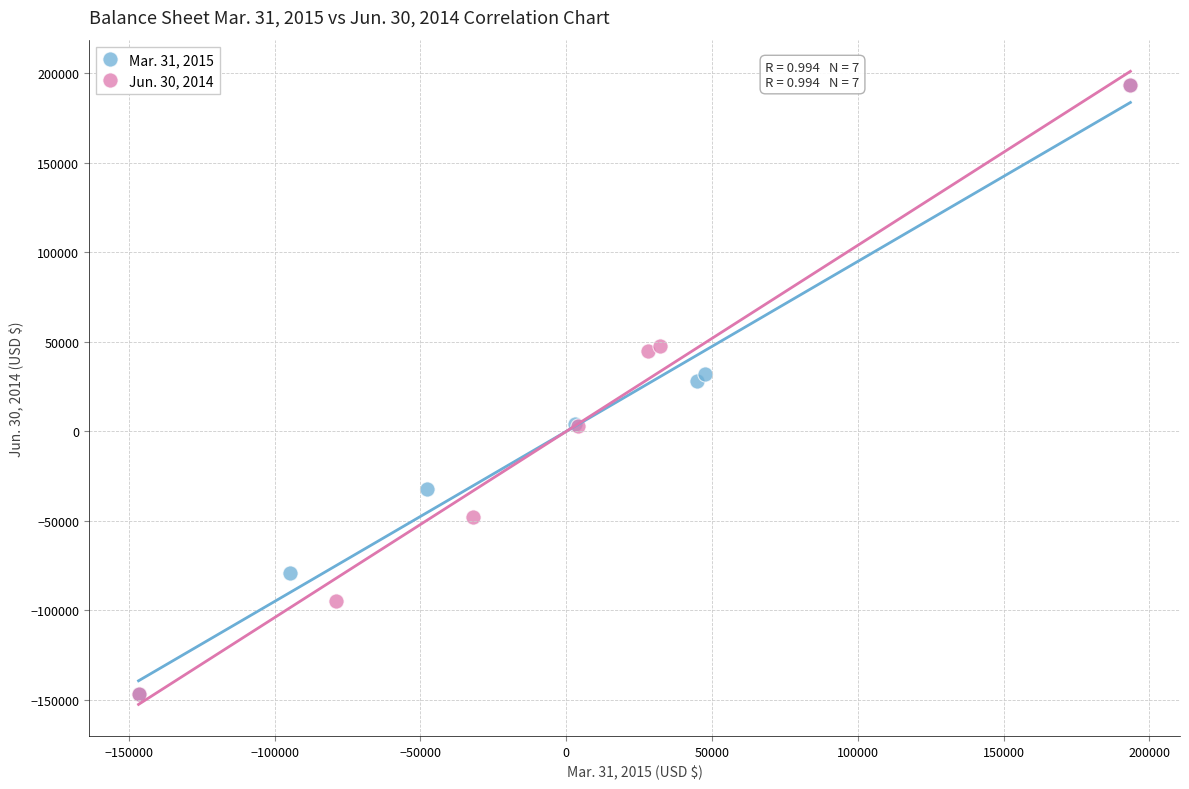

What are all the series names shown in the legend?

Mar. 31, 2015, Jun. 30, 2014